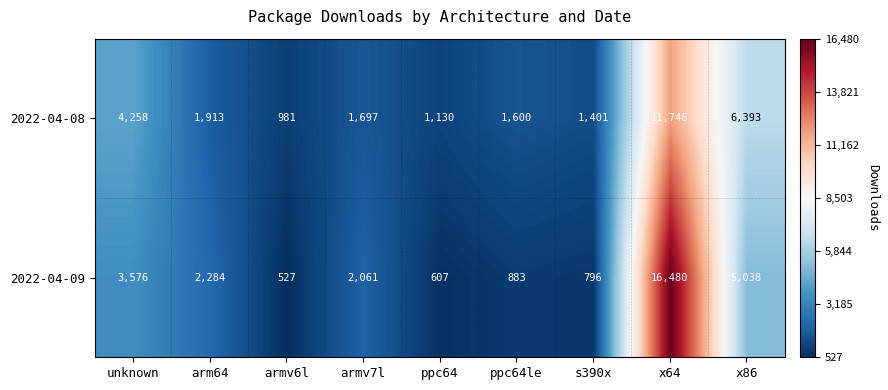

At which label is 2022-04-09 closest to 8503?

x86